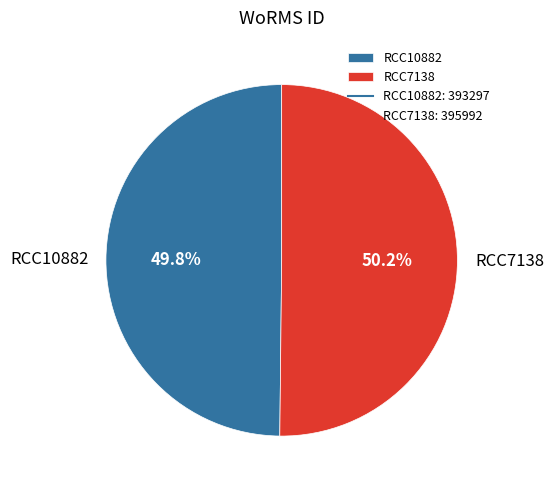

Combined, do RCC7138 and RCC10882 account for over 50%?

Yes